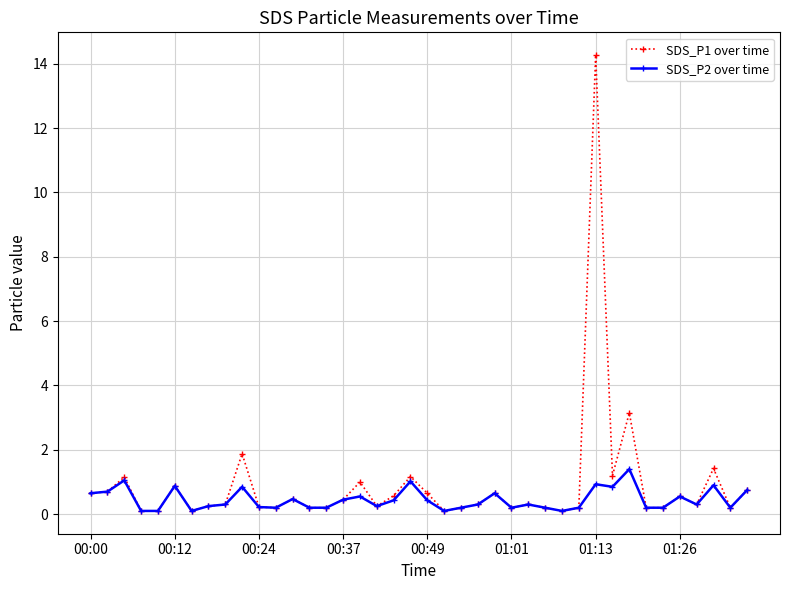

What is the value of the SDS_P2 over time point at the 17th from the left?

0.6